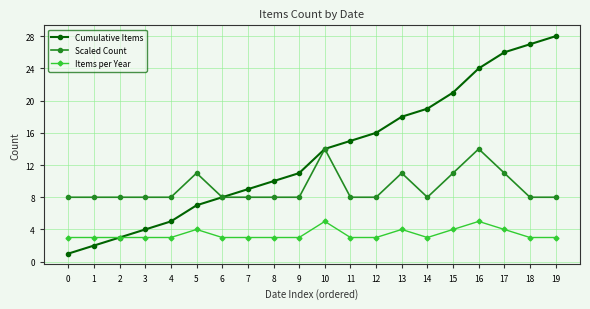

Reading left to right, list all the values displayed in this chart.

Cumulative Items: 1	2	3	4	5	7	8	9	10	11	14	15	16	18	19	21	24	26	27	28
Scaled Count: 8	8	8	8	8	11	8	8	8	8	14	8	8	11	8	11	14	11	8	8
Items per Year: 3	3	3	3	3	4	3	3	3	3	5	3	3	4	3	4	5	4	3	3